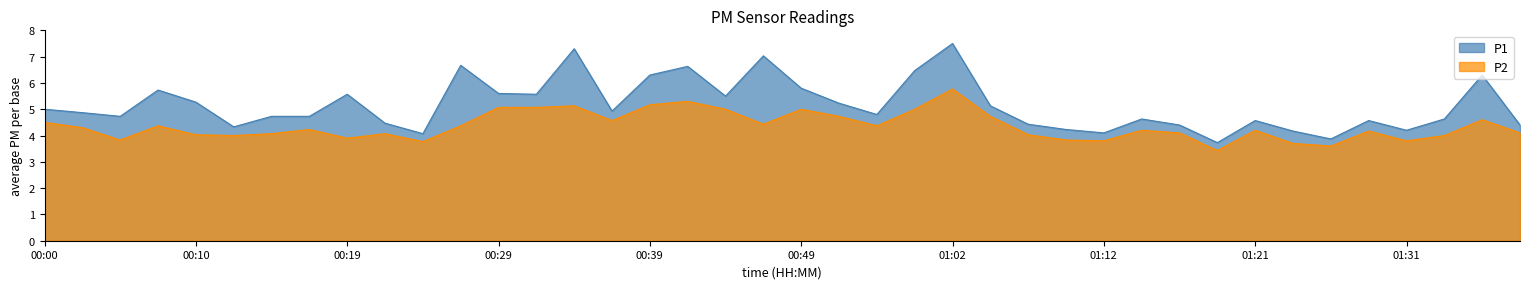

Which category has the highest value in the P1 series?

01:02